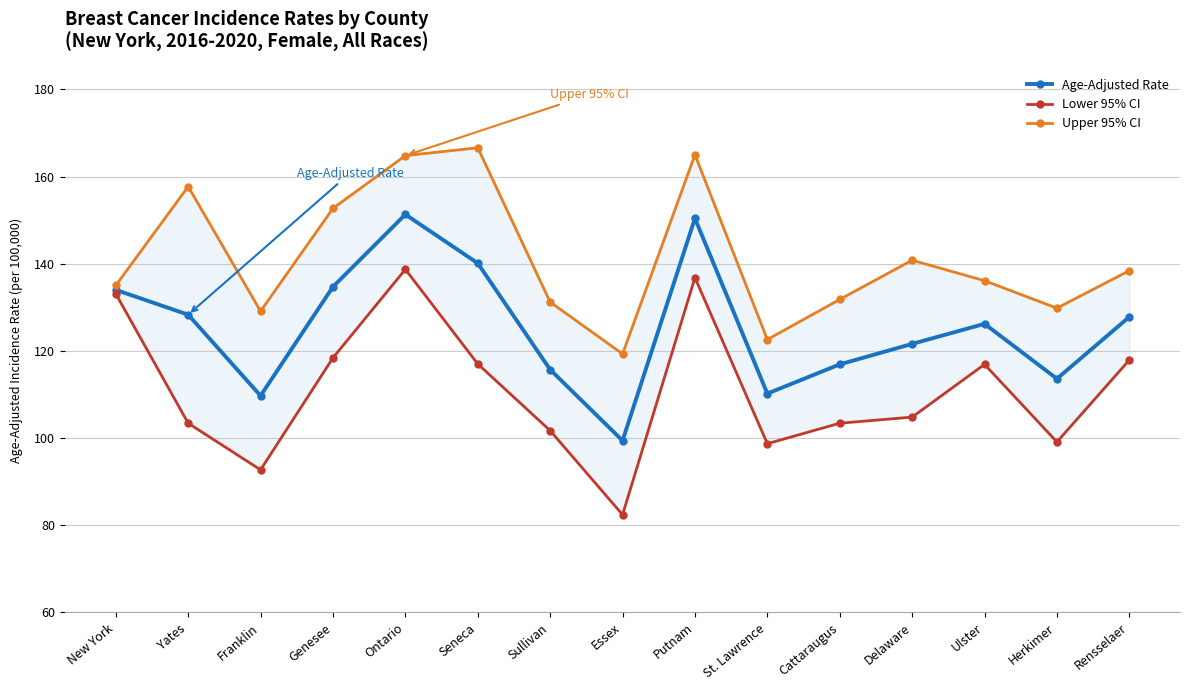

Which category has the highest value across all series?

Seneca